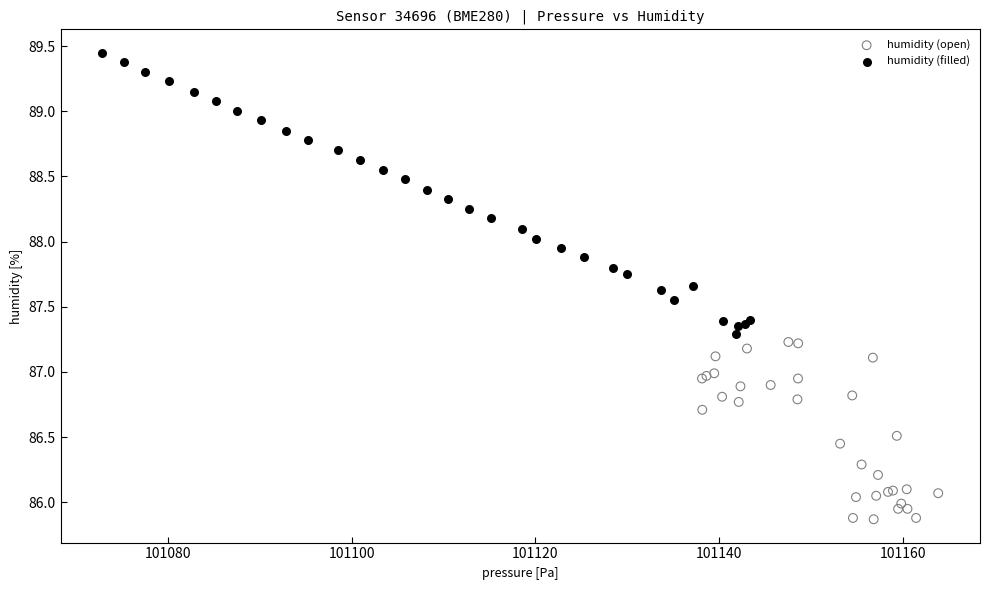

What are all the series names shown in the legend?

humidity (open), humidity (filled)